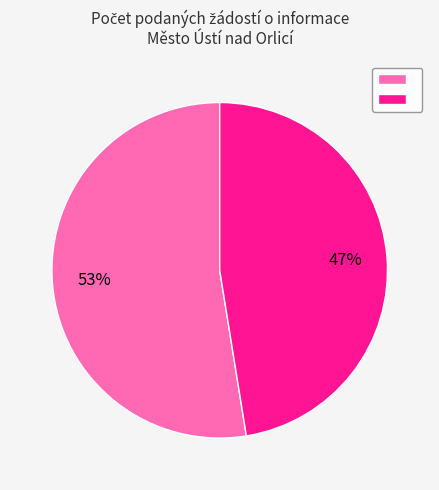

Is there a majority slice in this chart?

Yes